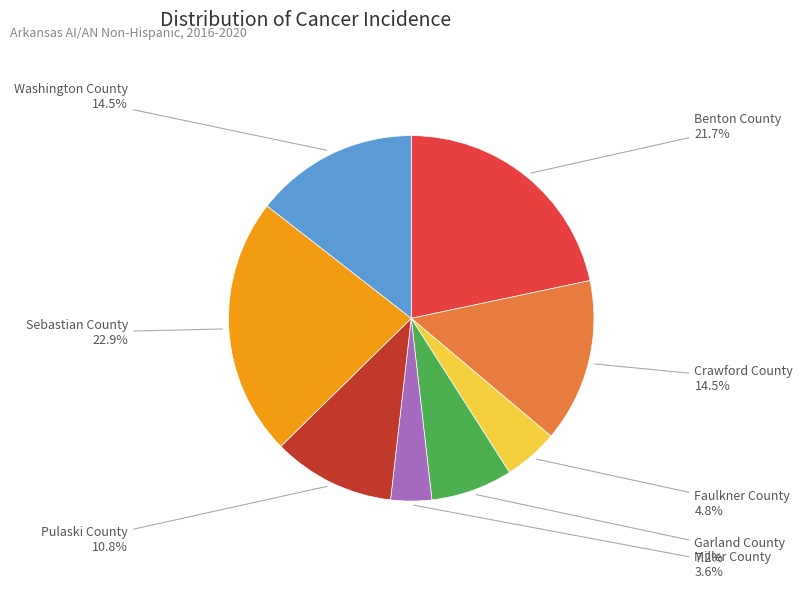

True or false: Garland County accounts for 1% of the total.

False